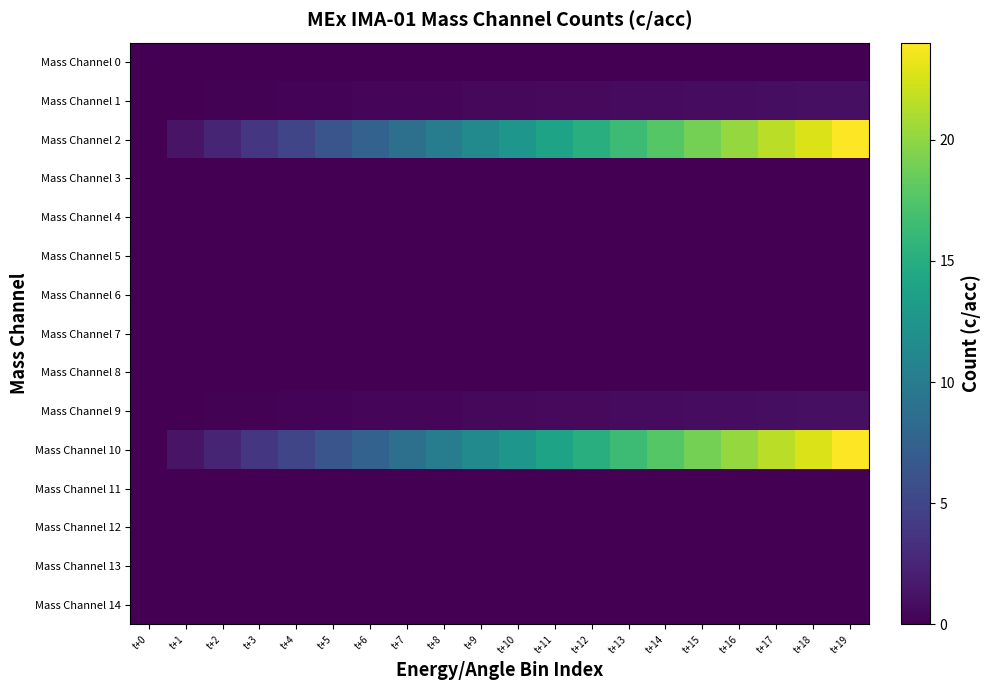

How many series are shown in this chart?

15